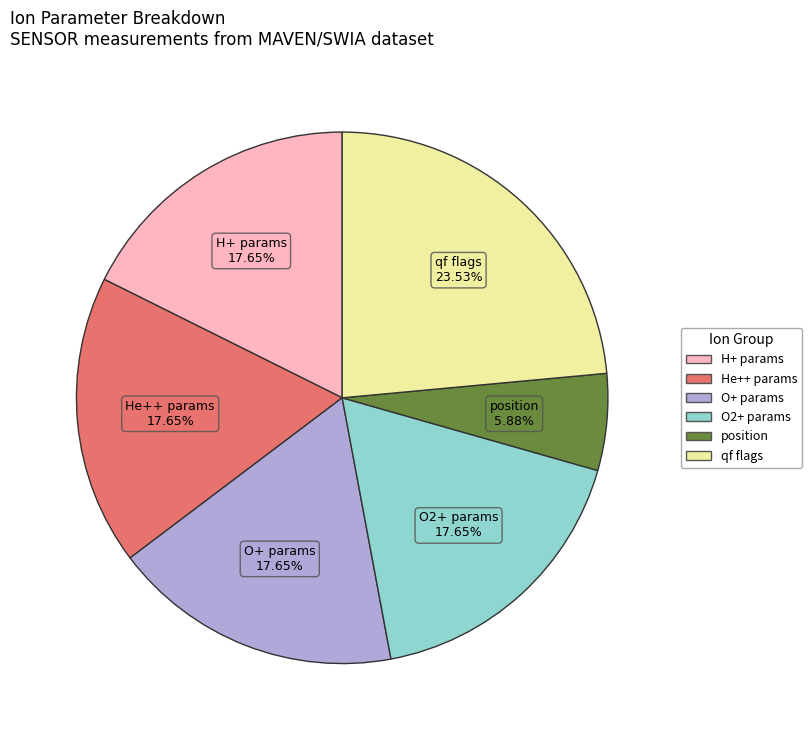

How many slices are in this pie chart?

6